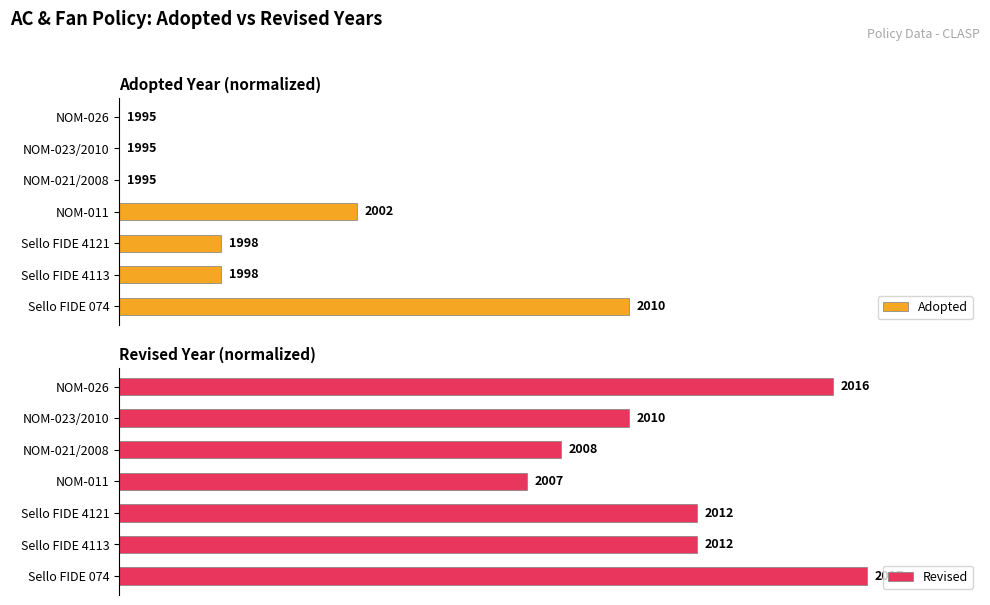

At how many categories does at least one series exceed 33?

7